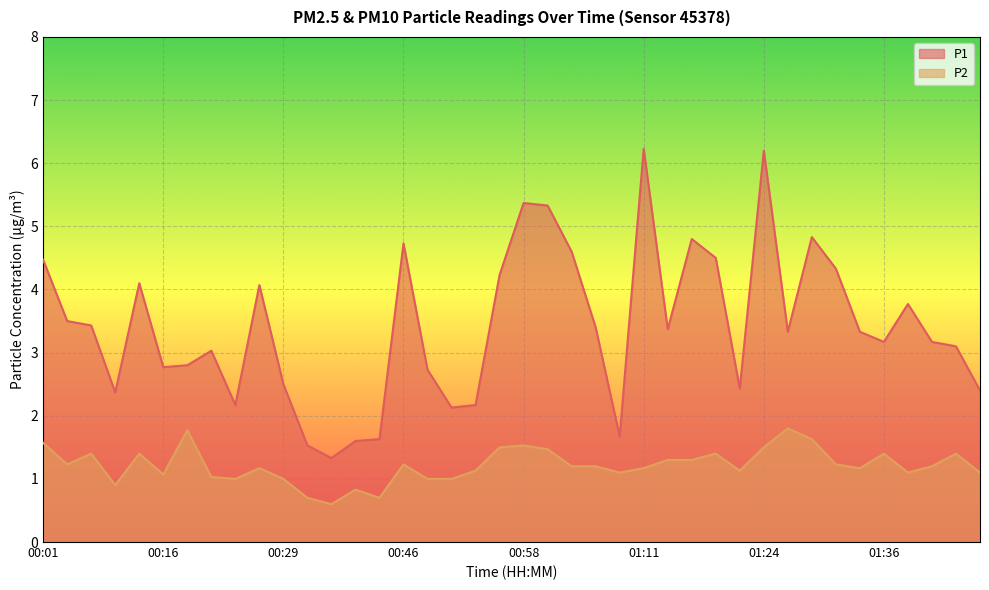

Rank the series by their average value, from lowest to highest.

P2, P1